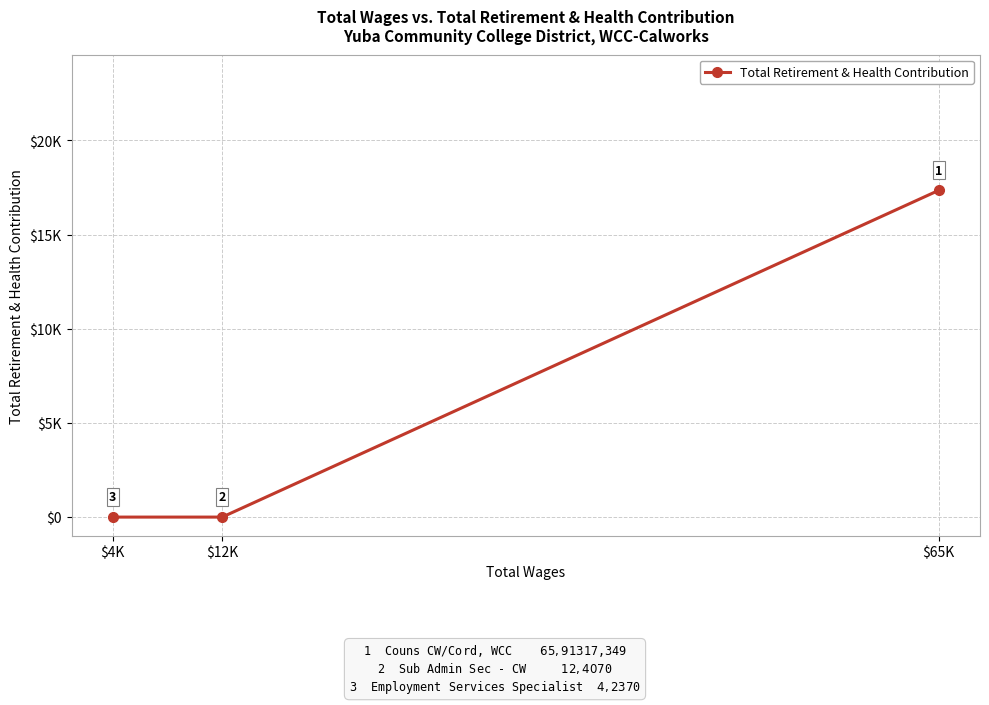

Which has a higher value, $65K or $4K?

$65K